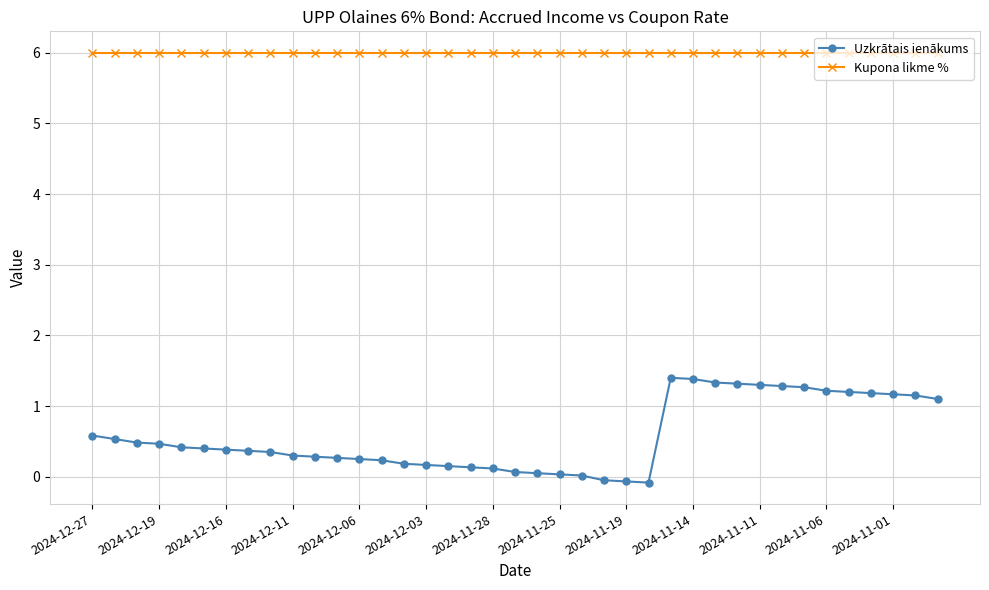

What is the maximum value for Uzkrātais ienākums?

1.4